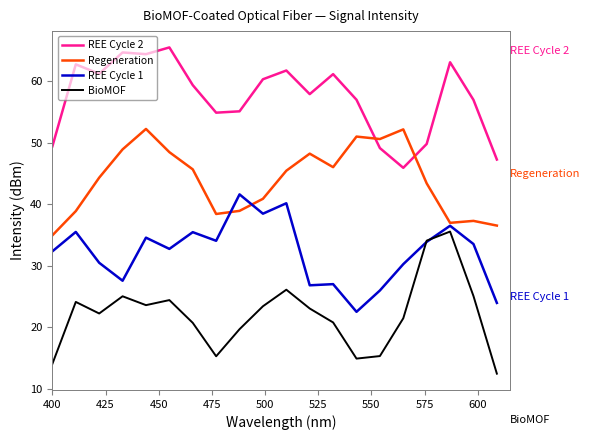

What is the lowest value of the REE Cycle 2 series?

45.9